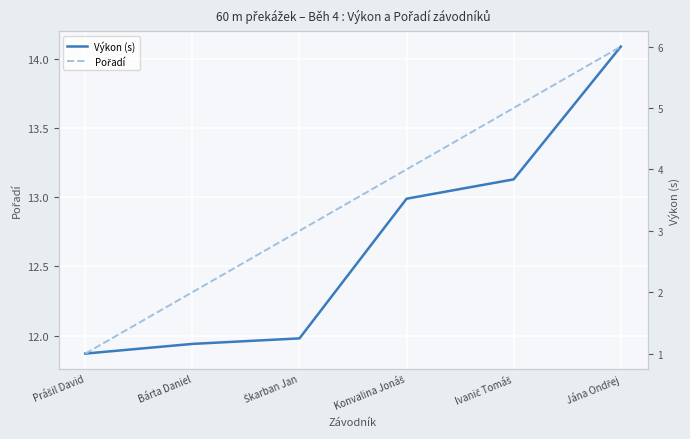

At which category does the chart reach its minimum across all series?

Prášil David